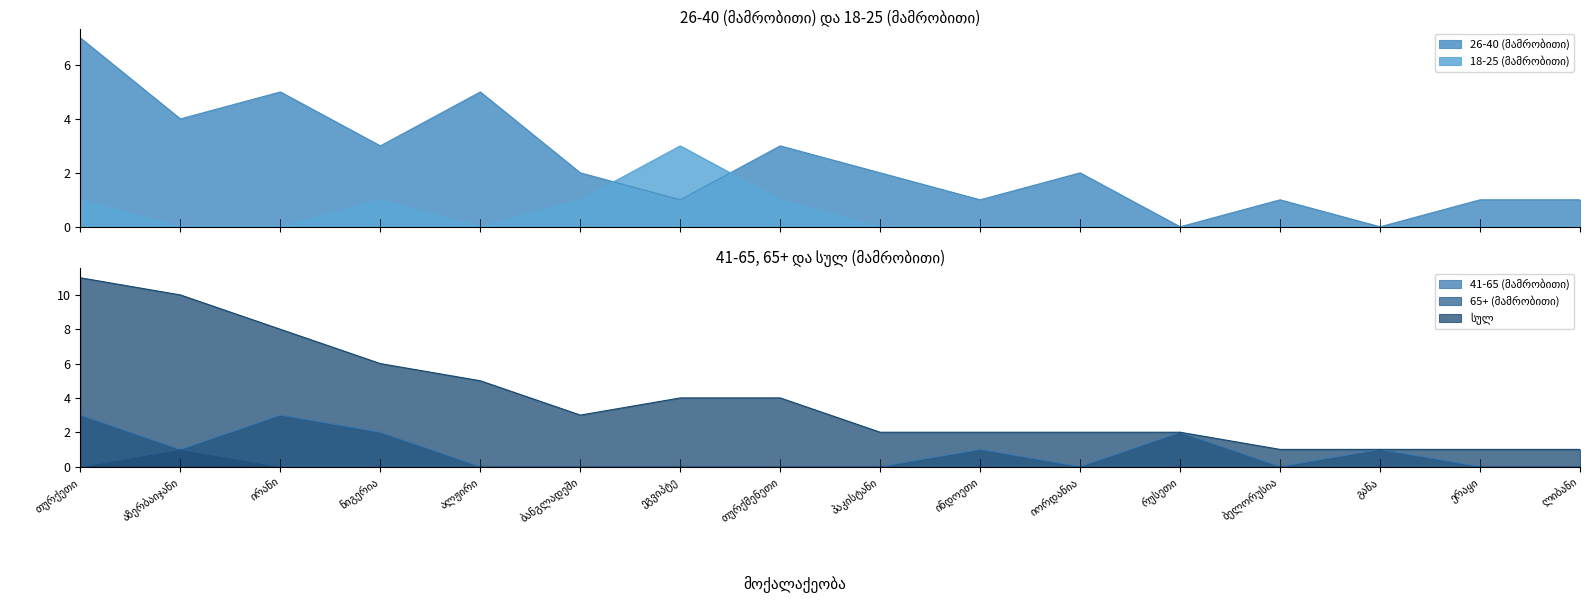

How many values in 26-40 (მამრობითი) are above zero?

14